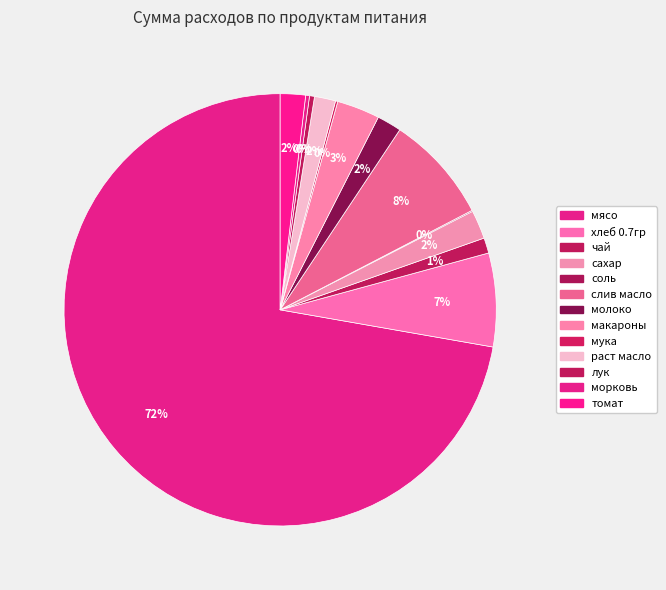

Count the number of slices in the pie.

13